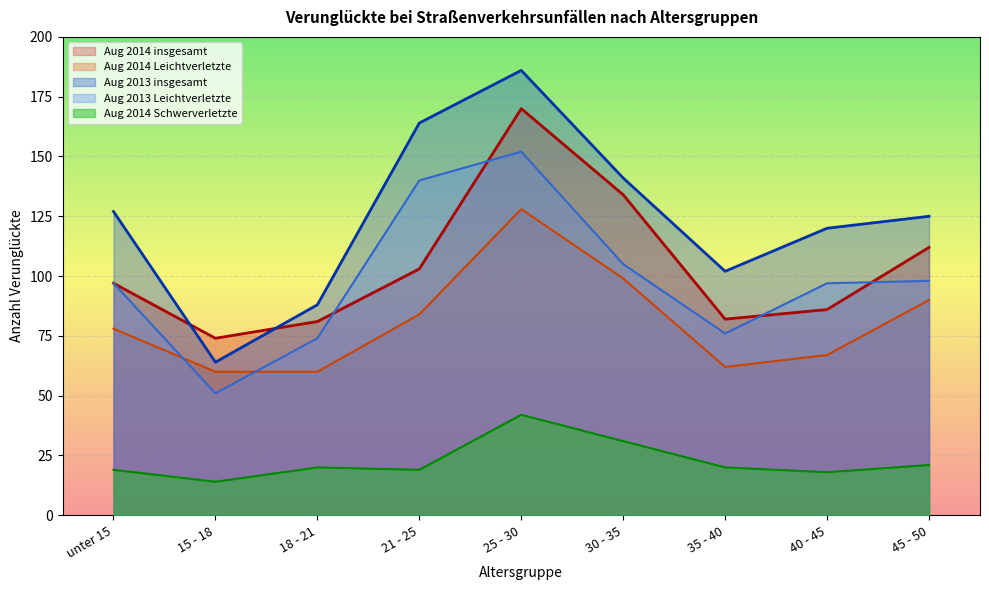

Reading left to right, what are all the values shown in this chart?

Aug 2014 insgesamt: 97	74	81	103	170	134	82	86	112
Aug 2014 Leichtverletzte: 78	60	60	84	128	99	62	67	90
Aug 2013 insgesamt: 127	64	88	164	186	141	102	120	125
Aug 2013 Leichtverletzte: 97	51	74	140	152	105	76	97	98
Aug 2014 Schwerverletzte: 19	14	20	19	42	31	20	18	21